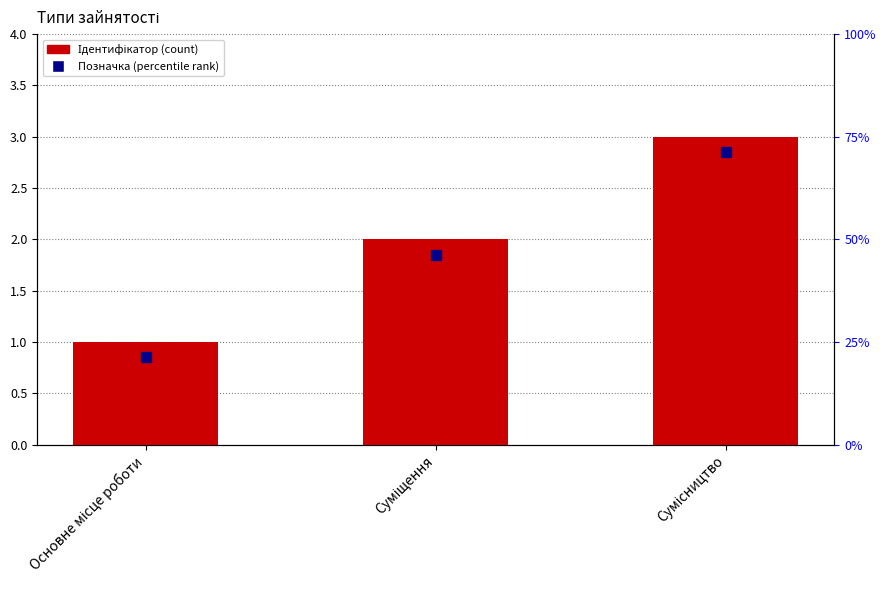

Count the values in the range 1 to 3.

3